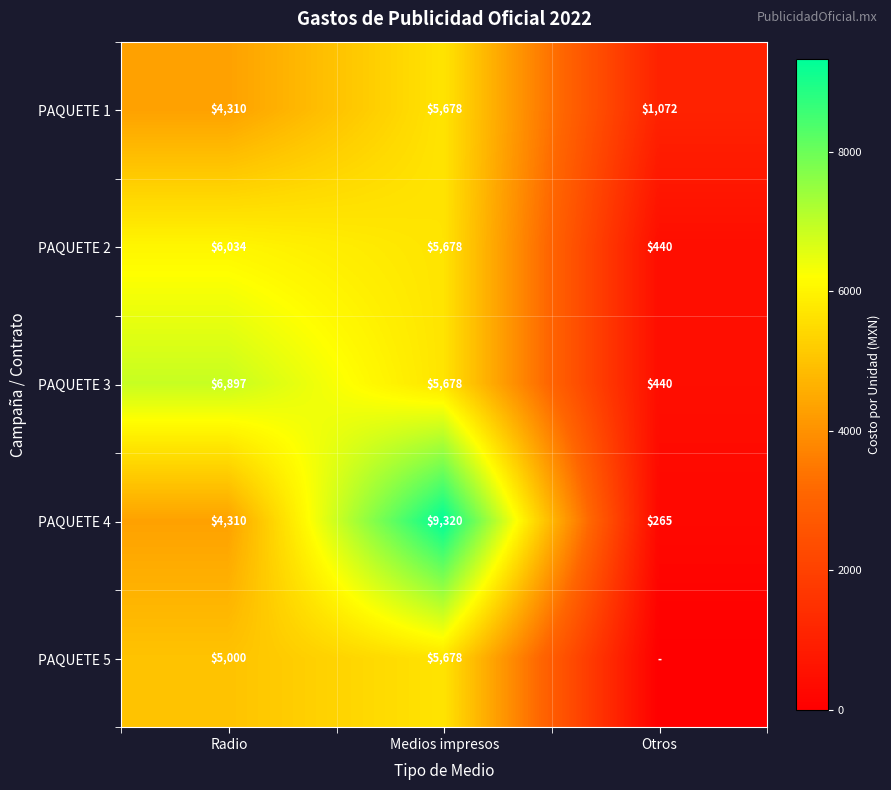

What is the maximum value for PAQUETE 1?

5678